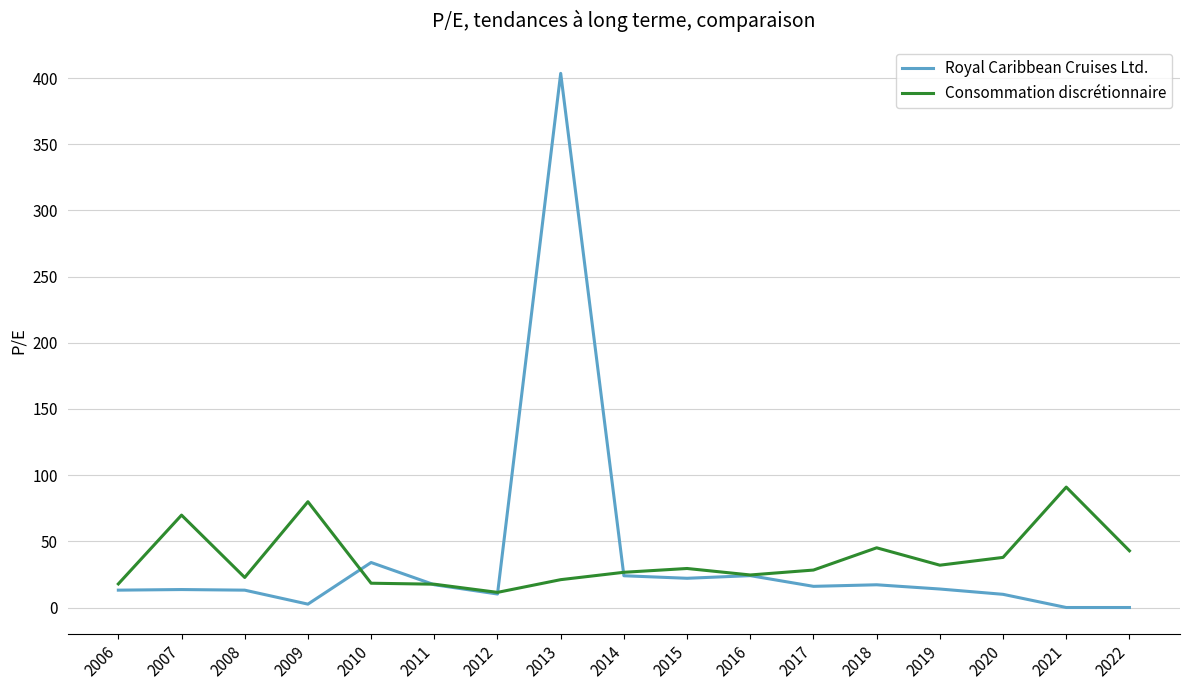

At how many categories does at least one series exceed 328?

1